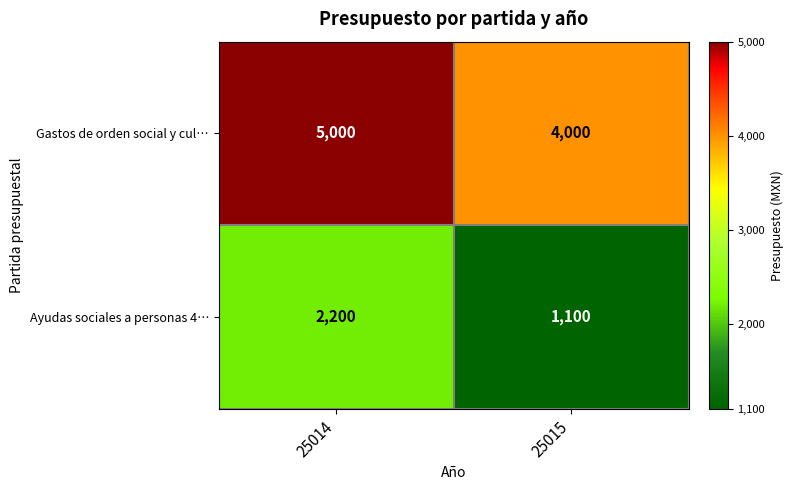

Between 25014 and 25015, which series saw the biggest shift?

Ayudas sociales a personas 4…